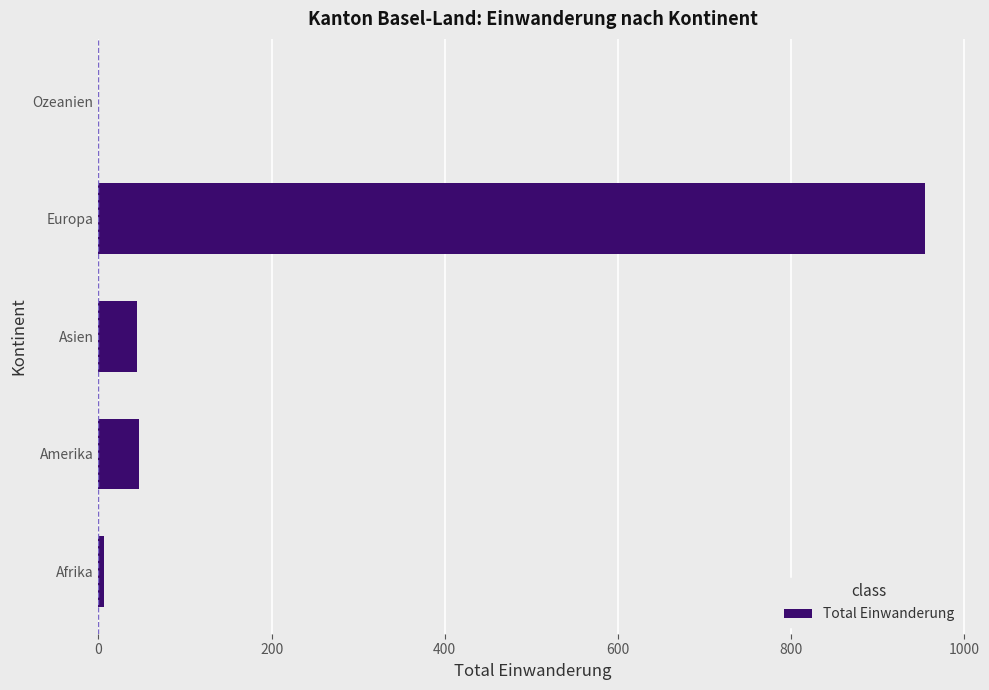

Which has a higher value, Amerika or Europa?

Europa